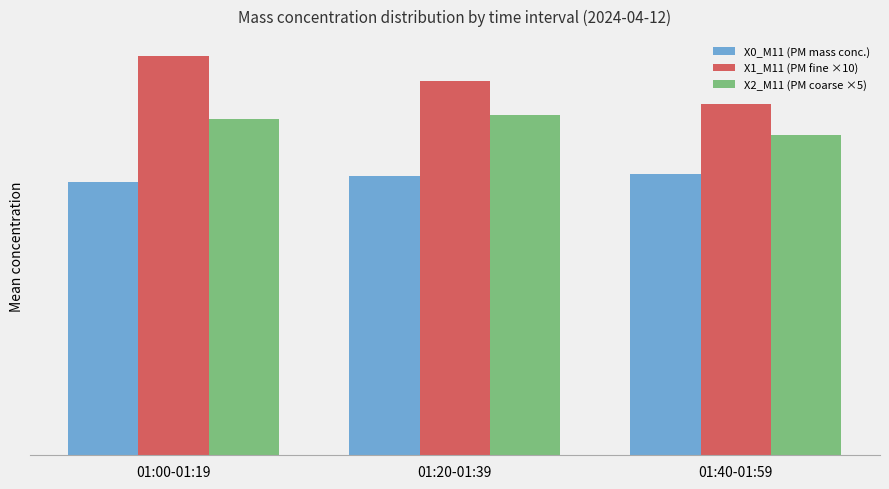

What is the lowest value of the X2_M11 (PM coarse ×5) series?

28.8